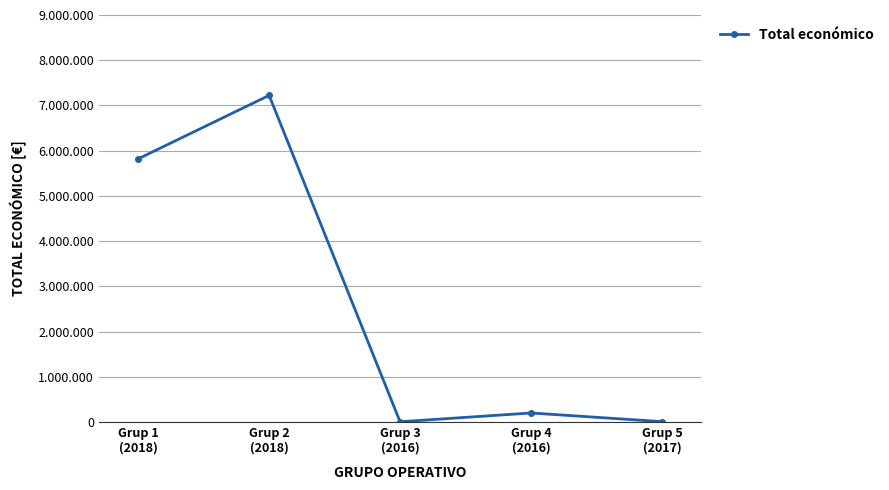

Reading left to right, what are all the values shown in this chart?

Grup 1
(2018)=5819964	Grup 2
(2018)=7222818	Grup 3
(2016)=6000	Grup 4
(2016)=199983	Grup 5
(2017)=9148